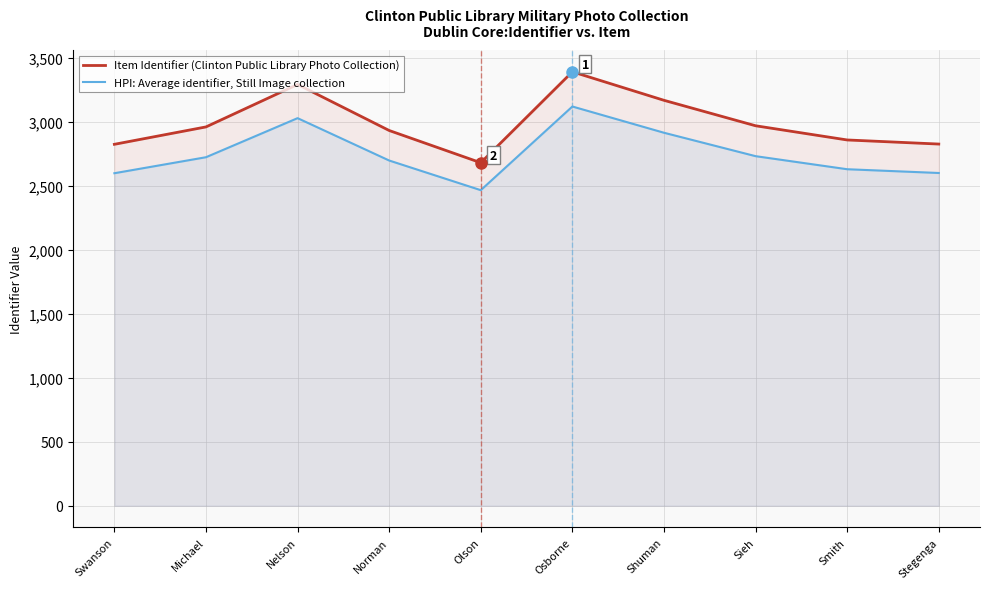

Read the Item Identifier (Clinton Public Library Photo Collection) value at Smith.

2860.0